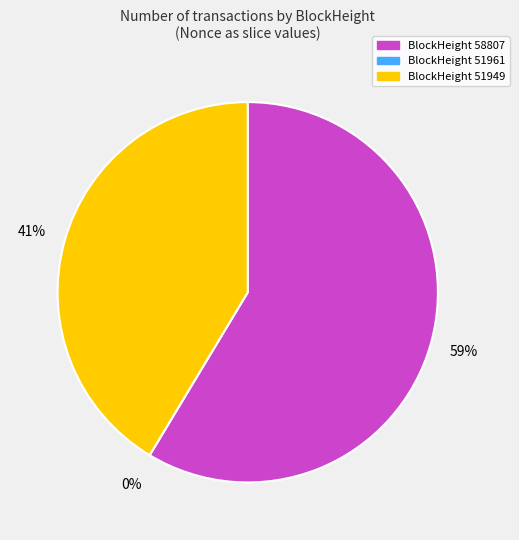

What is the largest slice in the pie chart?

58807